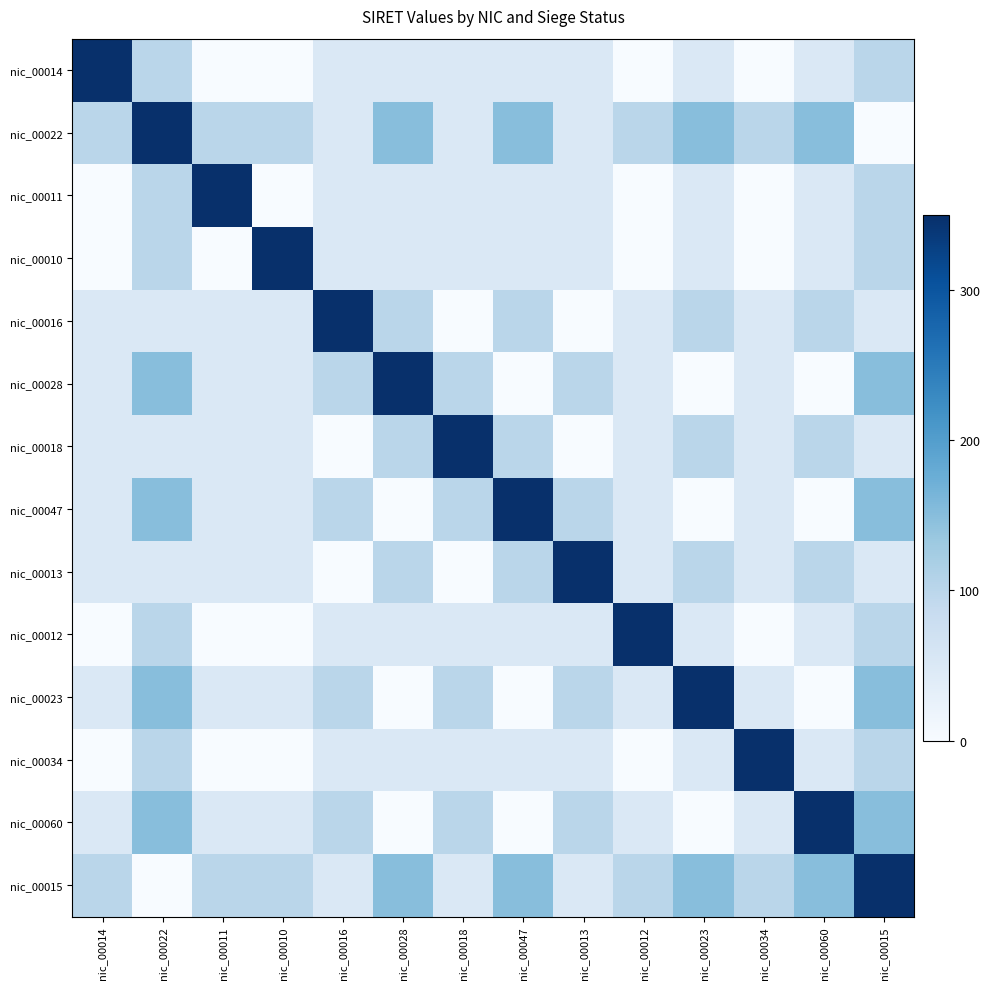

Between nic_00016 and nic_00012, which series saw the biggest shift?

nic_00016